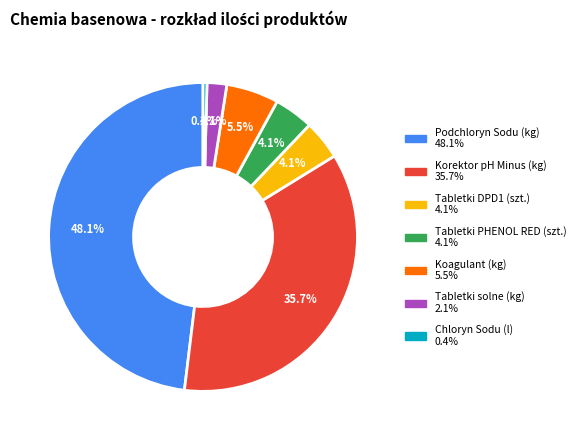

Is it true that Tabletki DPD1 (szt.) is 17% of the pie?

False